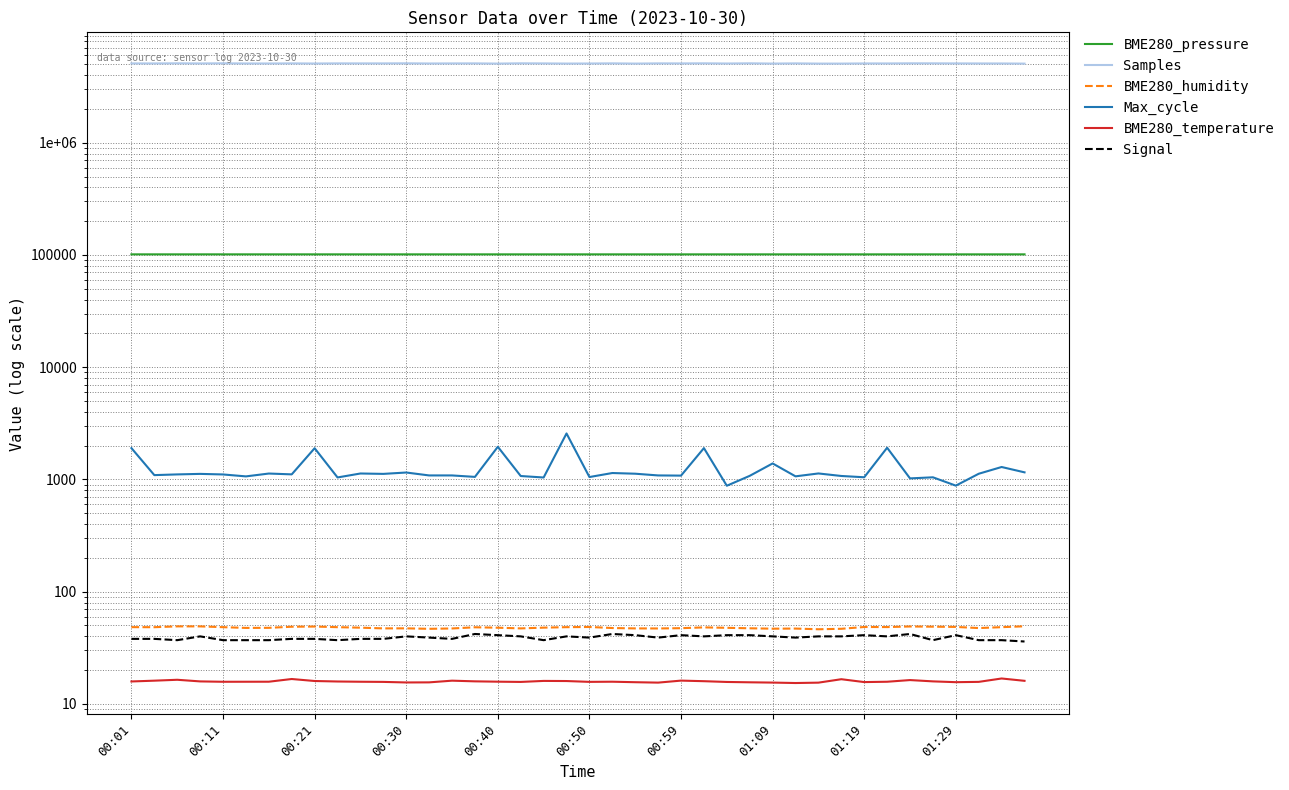

Is the value of Max_cycle at 20 greater than the value of BME280_humidity at 00:50?

Yes